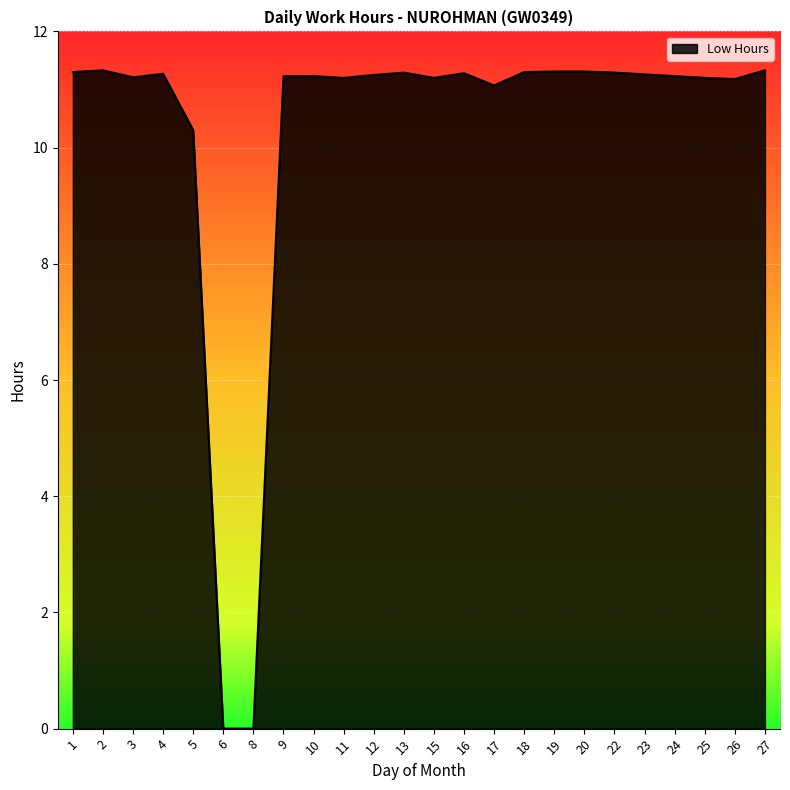

How many values exceed 11?

21